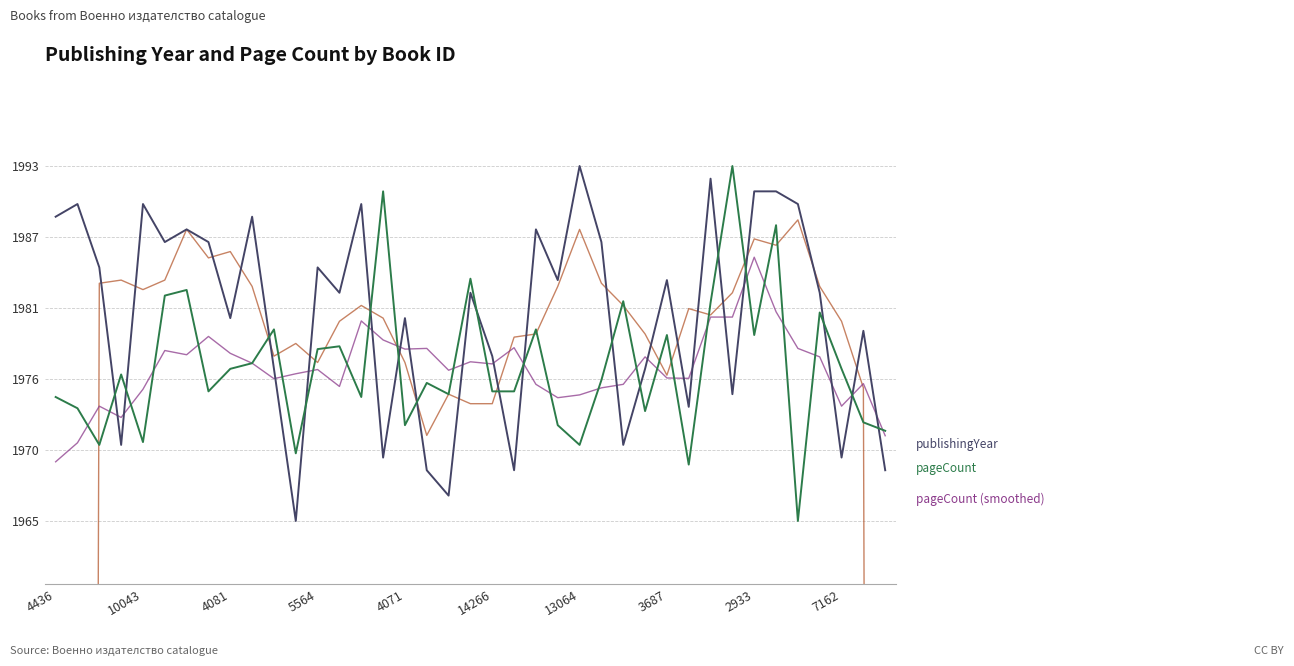

The value of pageCount (smoothed) at 27 is 1977.9. True or false?

True